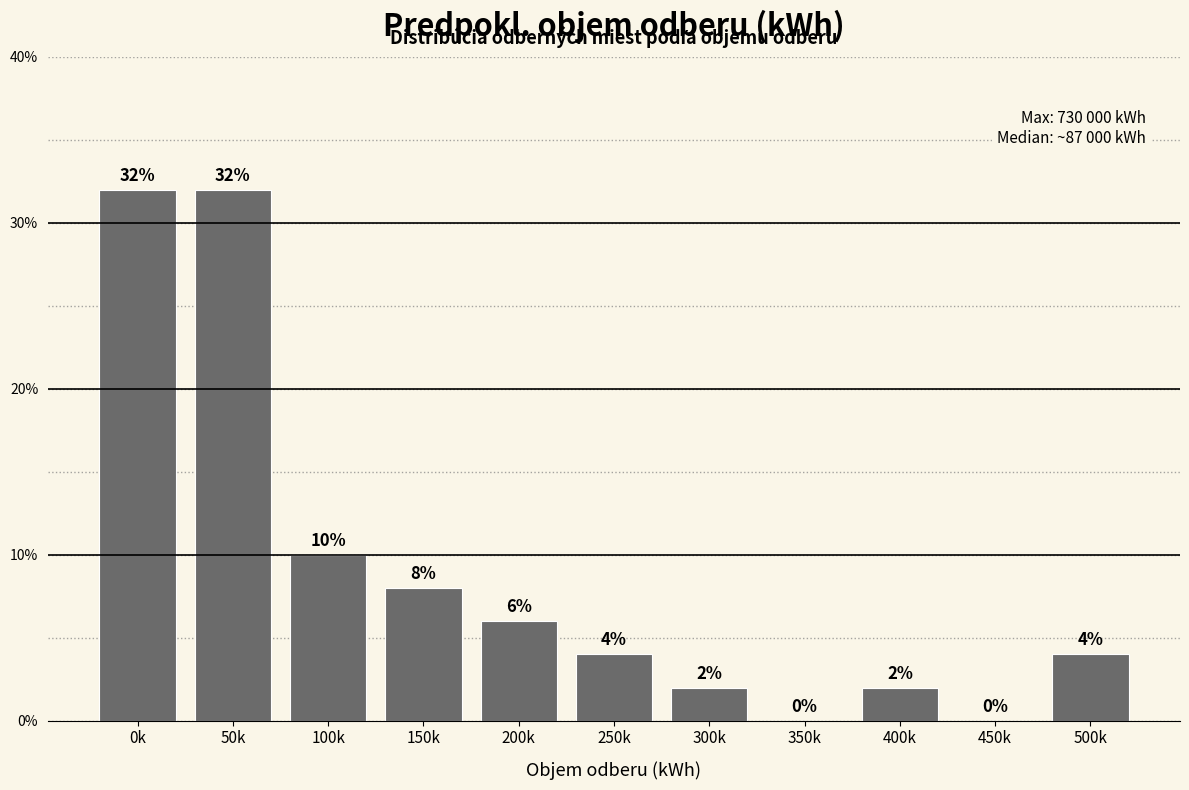

Reading left to right, list all the values displayed in this chart.

0k=32	50k=32	100k=10	150k=8	200k=6	250k=4	300k=2	350k=0	400k=2	450k=0	500k=4